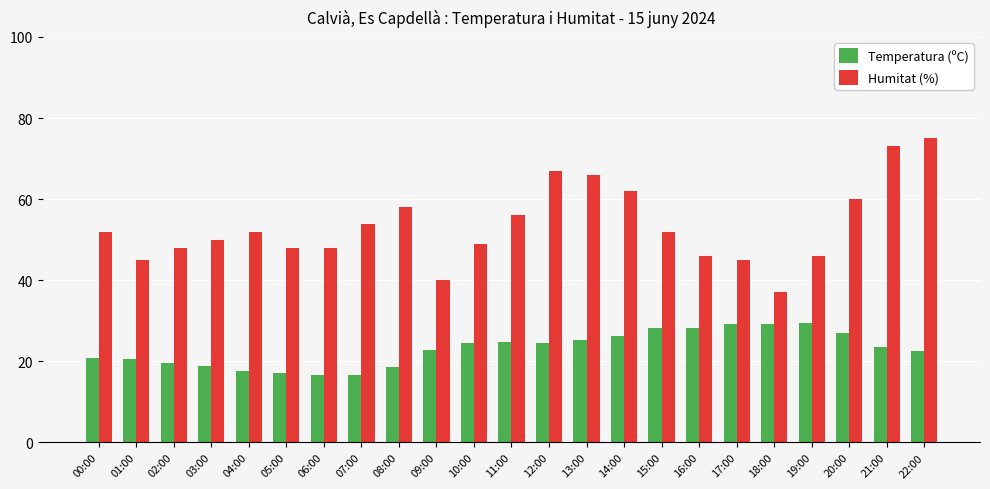

What is the difference between the Humitat (%) values at 02:00 and 03:00?

2.0